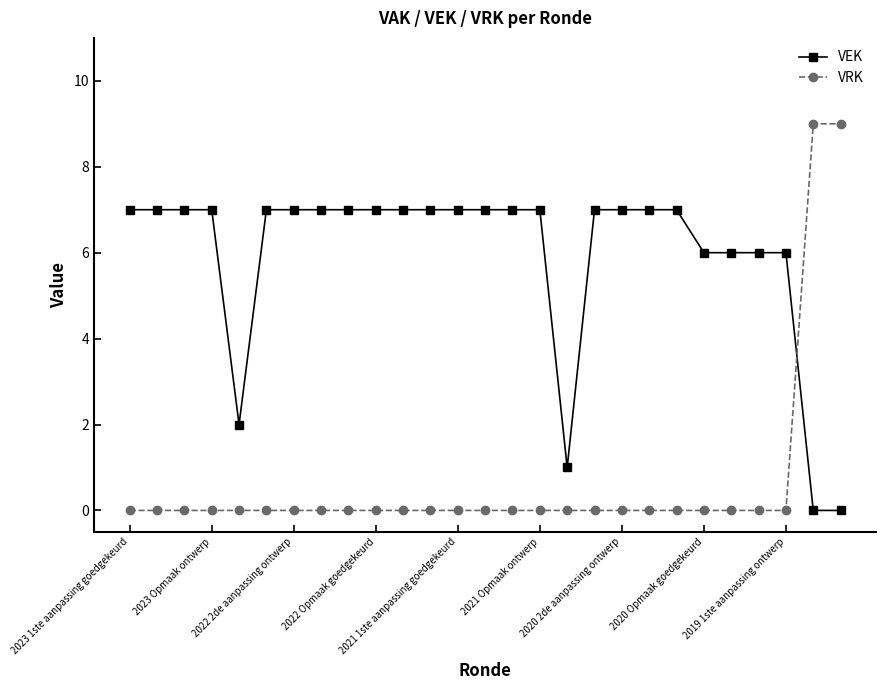

What is the maximum value shown in the chart?

9